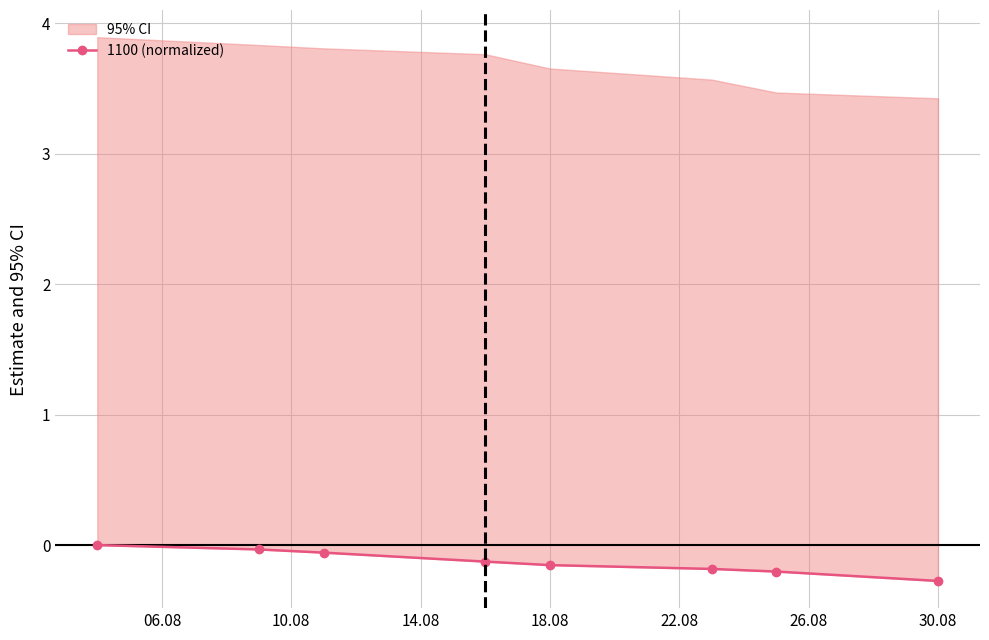

What is the value of the 7th point from the left?

-0.2